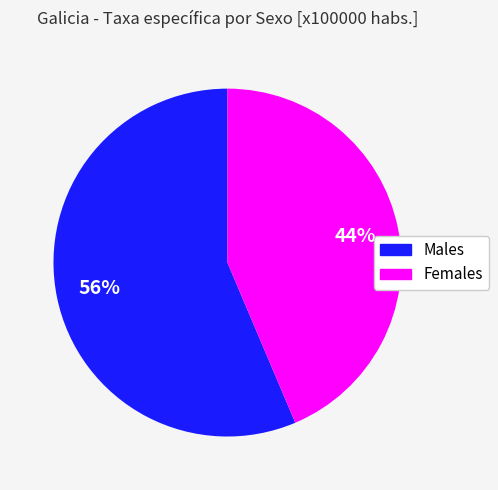

To the nearest percent, what is the average slice percentage?

50%